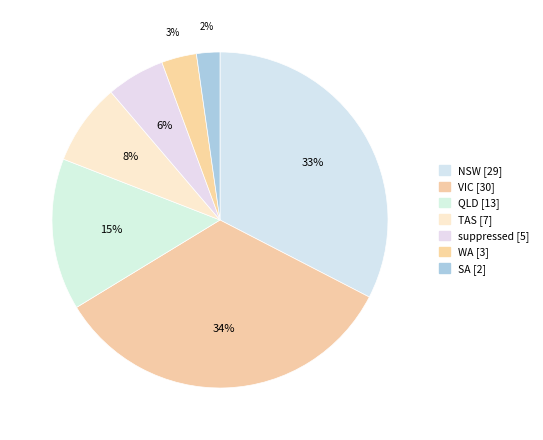

How many segments does this pie chart have?

7